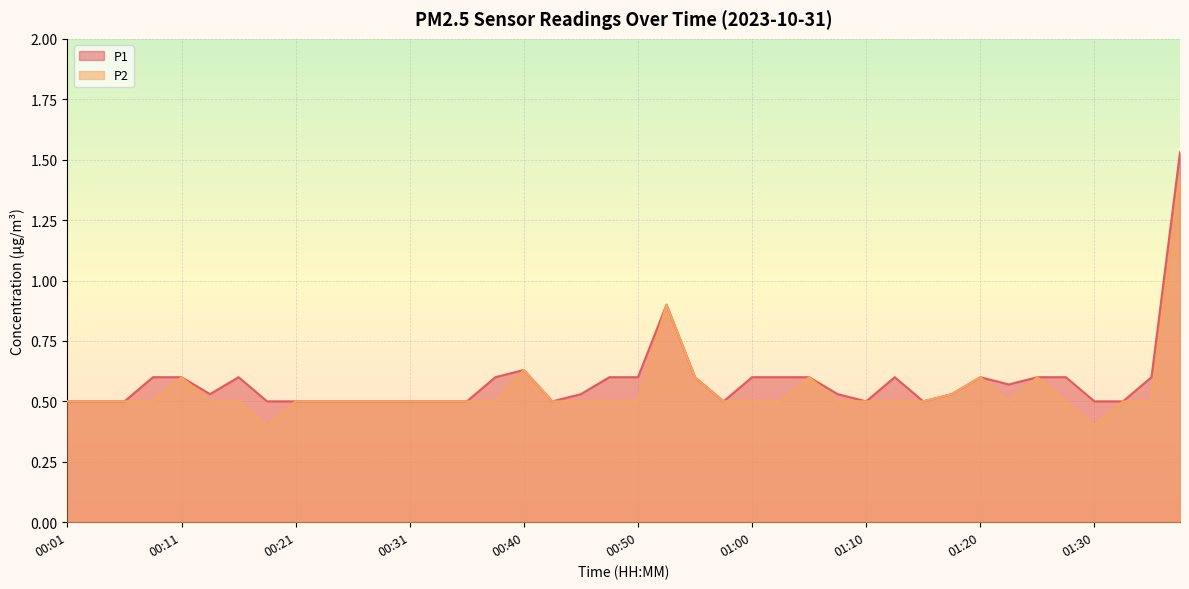

Which has a higher value, 01:10 or 00:40?

00:40